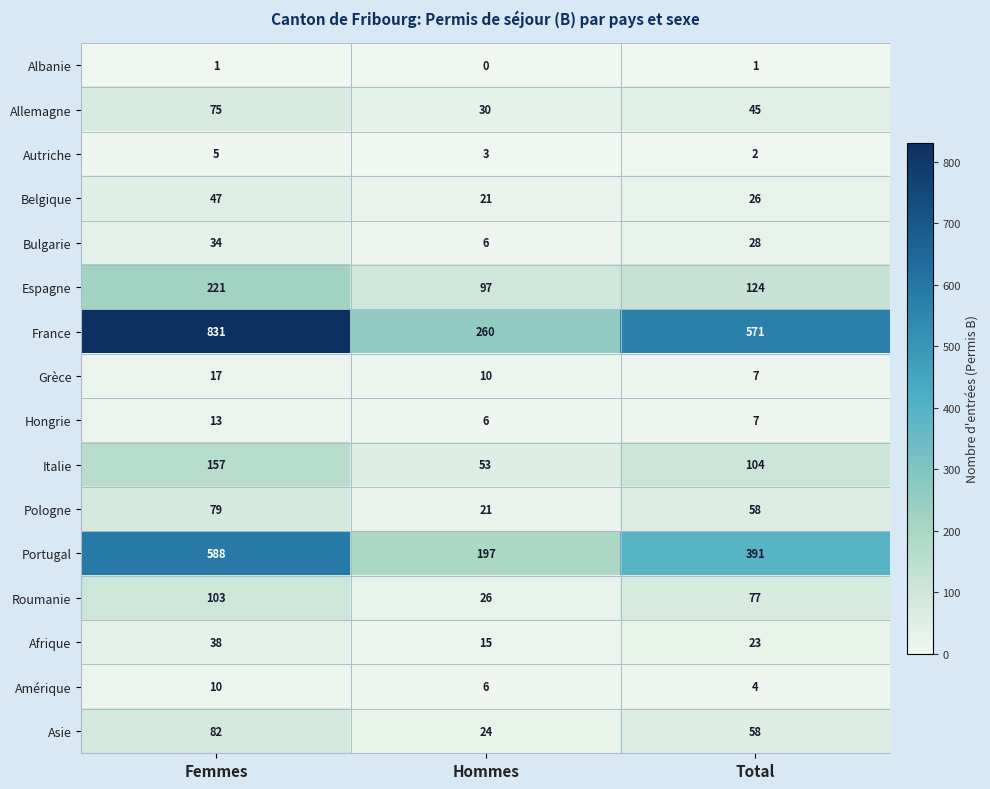

What is the total value across all series at Femmes?

2301